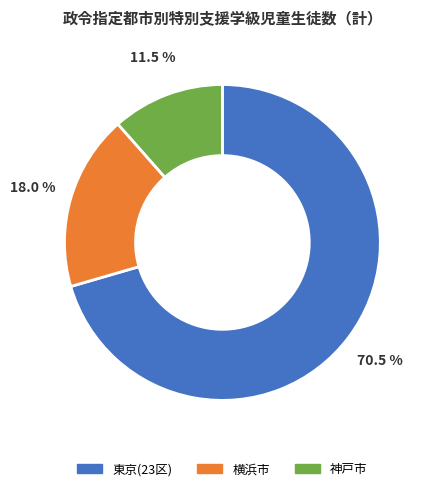

What is the ratio of the value at 神戸市 to the value at 東京(23区)?

0.2